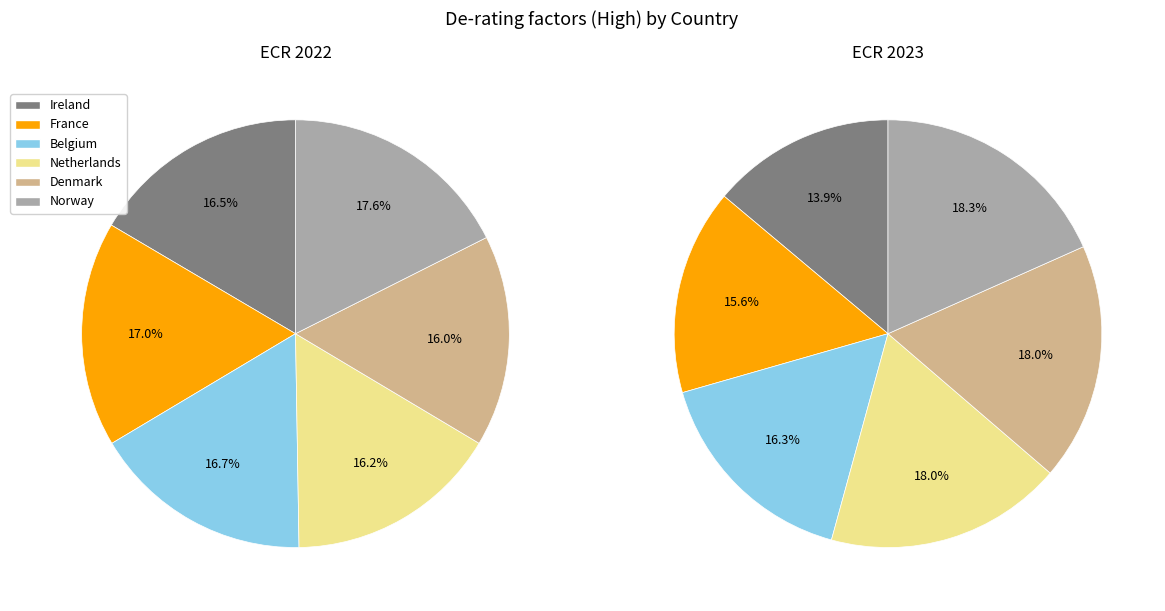

Which category has the biggest portion of the pie?

Norway